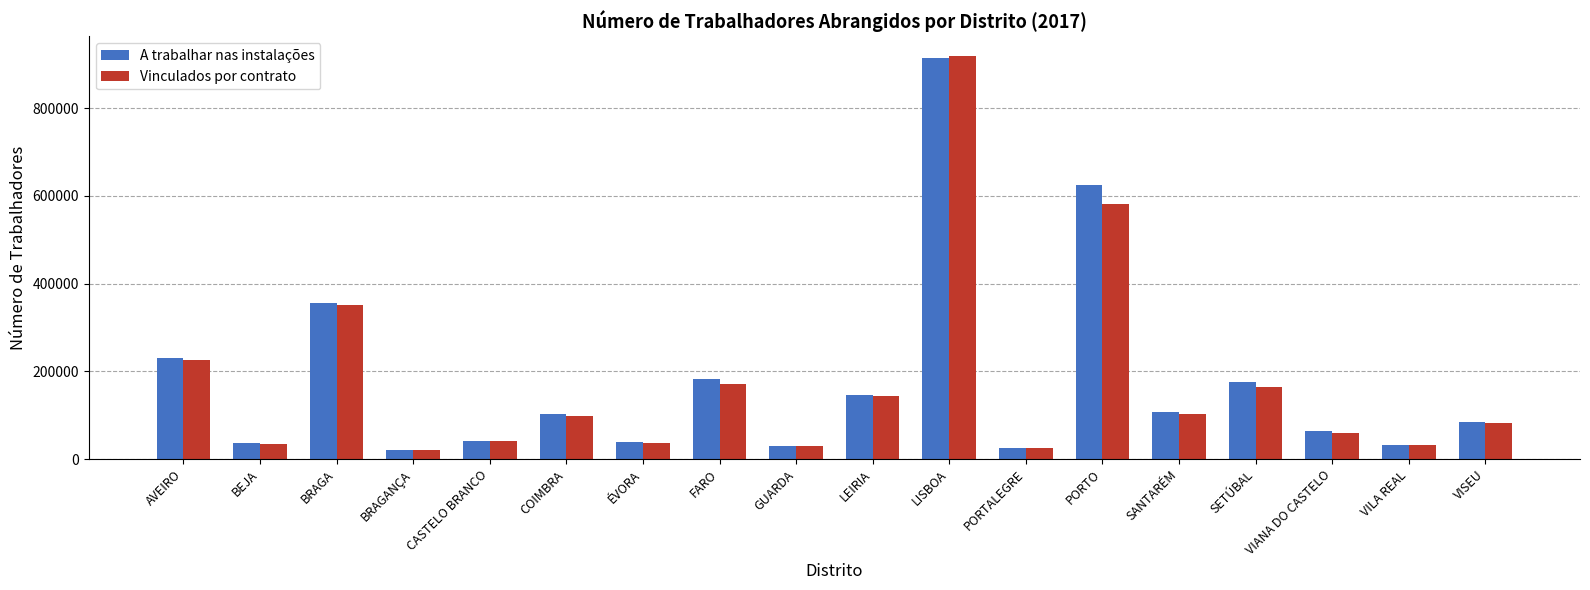

What is the difference between the Vinculados por contrato values at CASTELO BRANCO and LISBOA?

877999